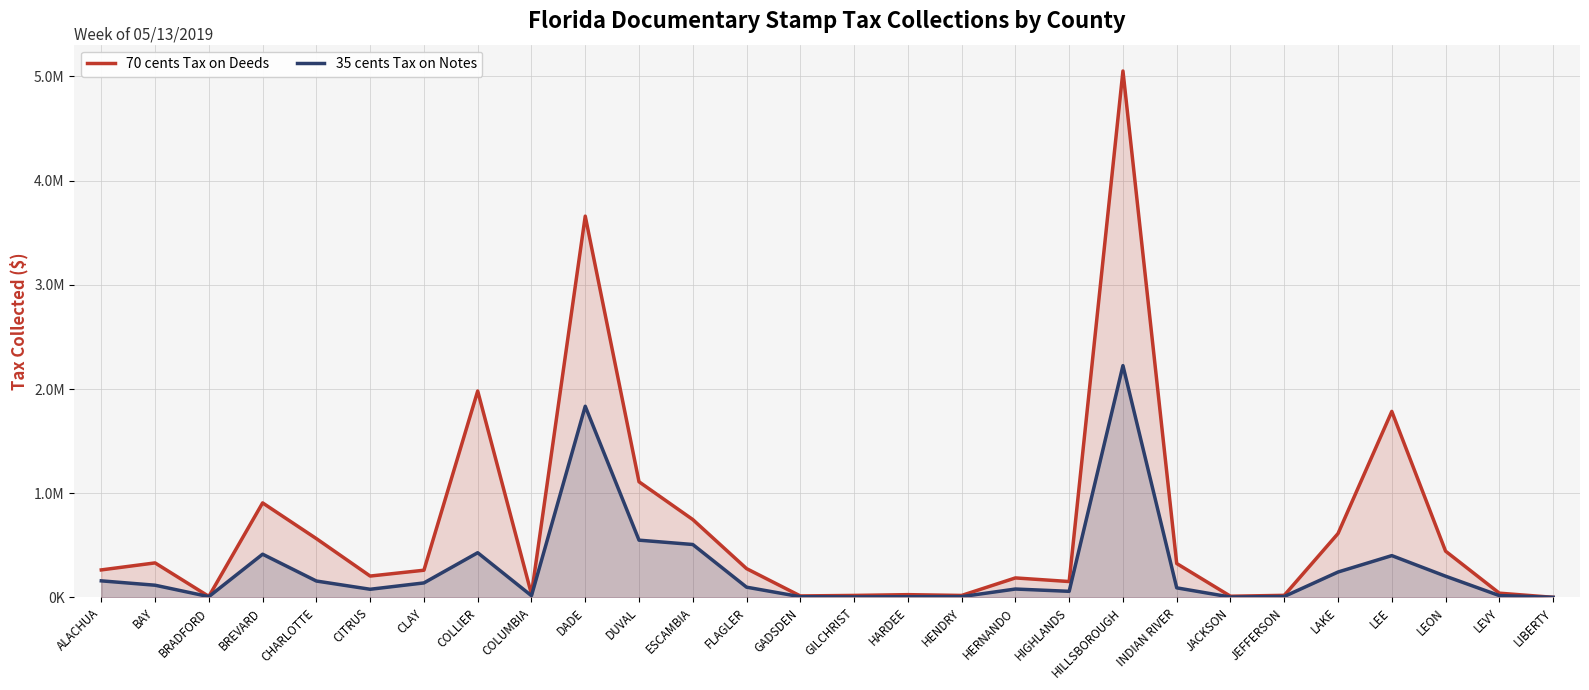

At LAKE, list the series in order from smallest to largest.

35 cents Tax on Notes, 70 cents Tax on Deeds